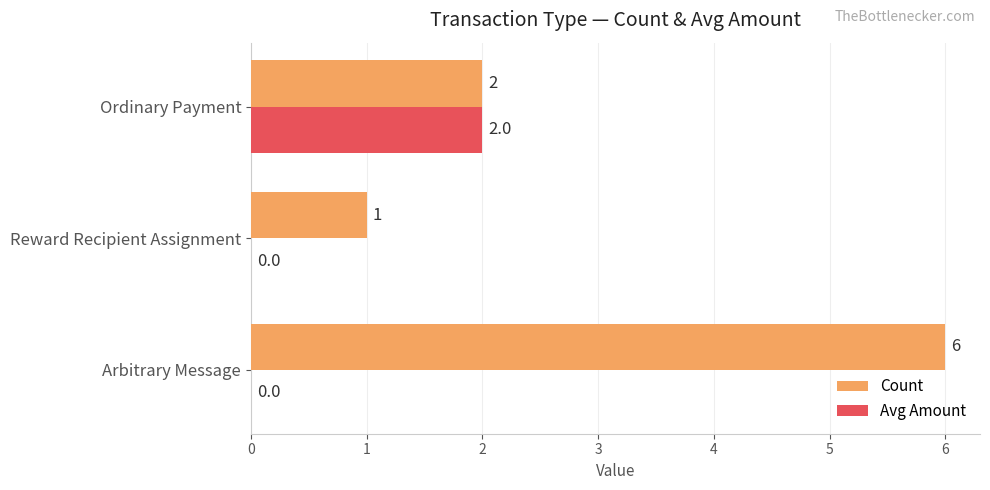

At which label does Count reach its peak?

Arbitrary Message